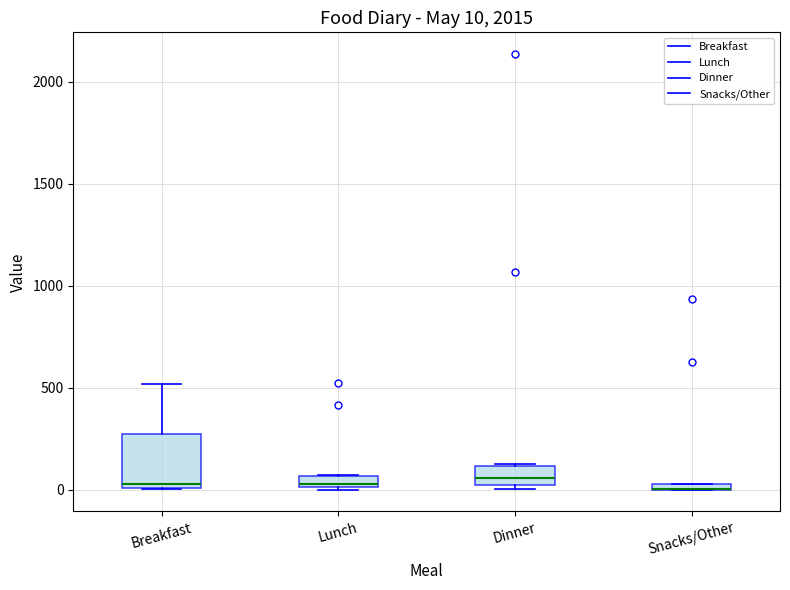

Which box is the tallest, from its lower edge to its upper edge?

Breakfast